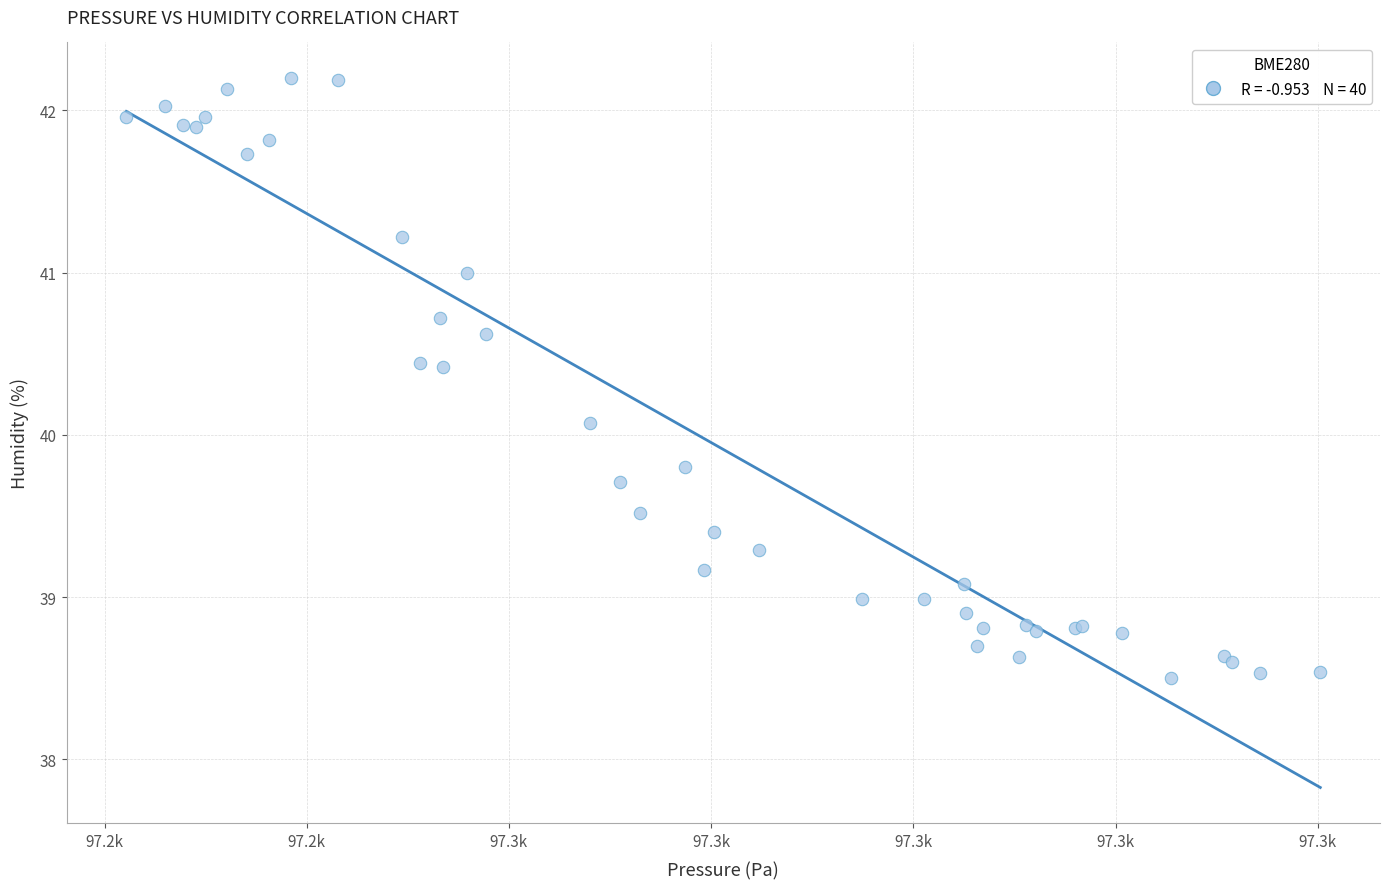

What Y value in the scatter plot is closest to 40?

40.1